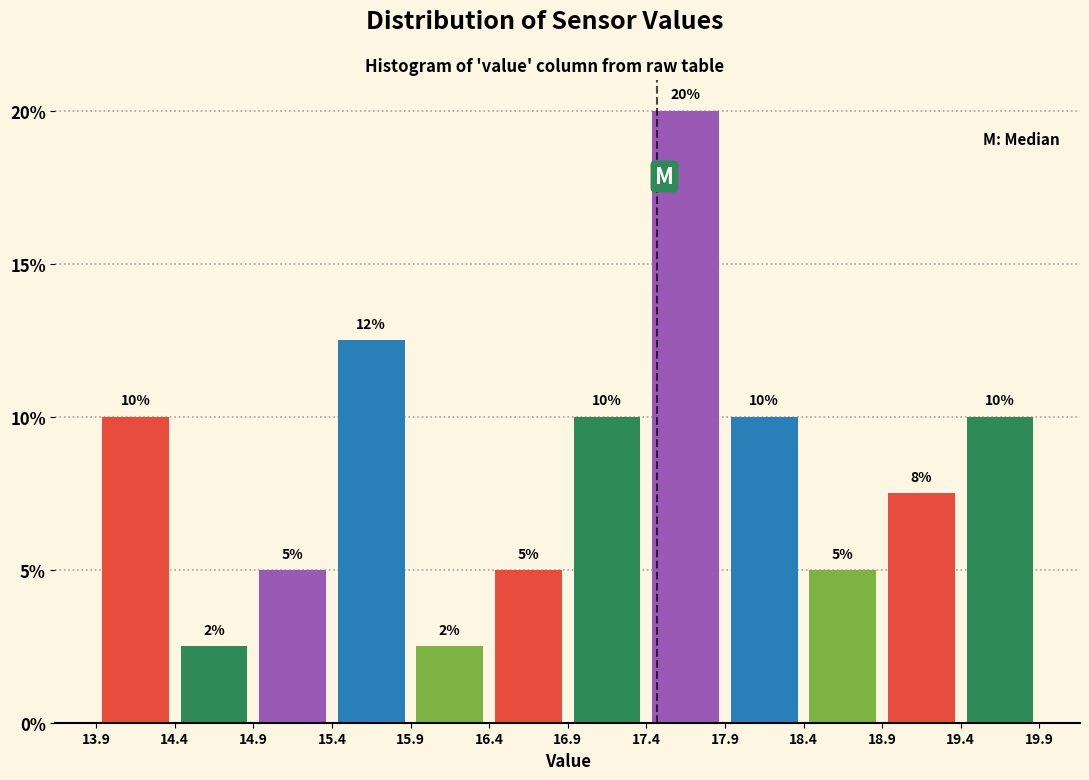

Over which range of the x-axis is the bar tallest?

17.4 to 17.9